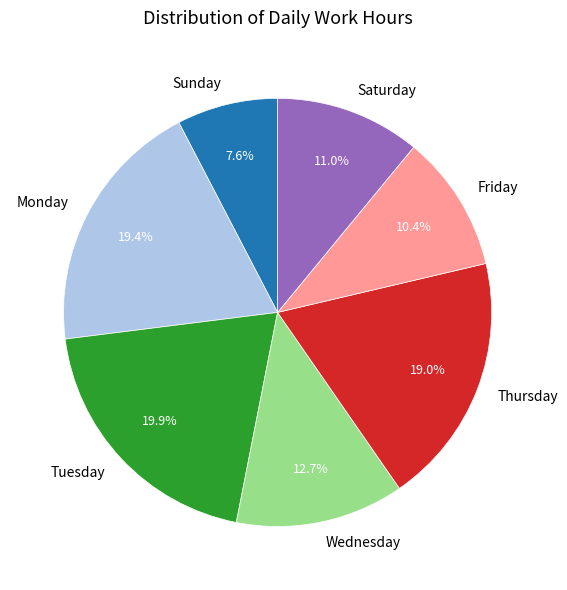

Does Thursday represent more than half of the total?

No